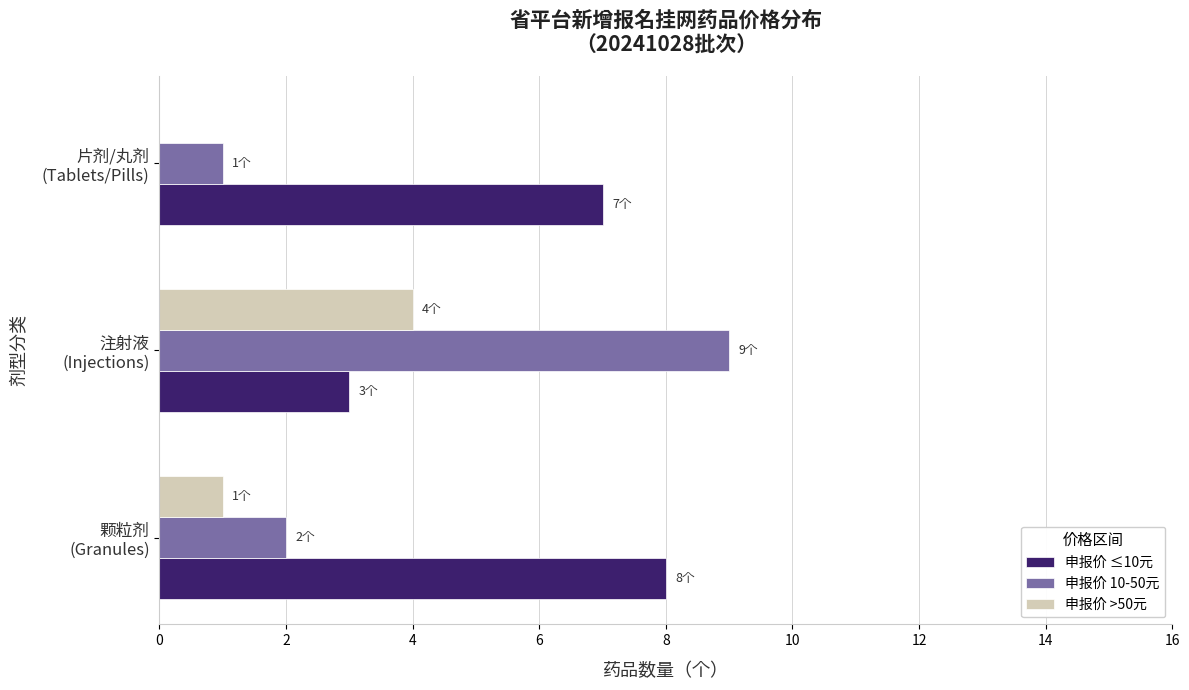

How many categories are shown in the chart?

3